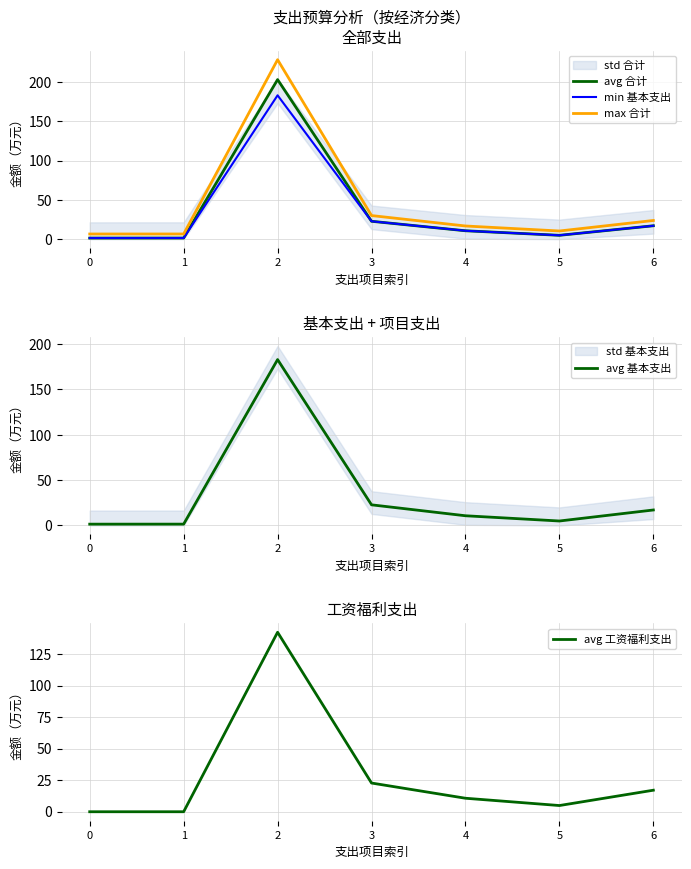

What are all the series names shown in the legend?

avg 合计, min 基本支出, max 合计, avg 基本支出, avg 工资福利支出